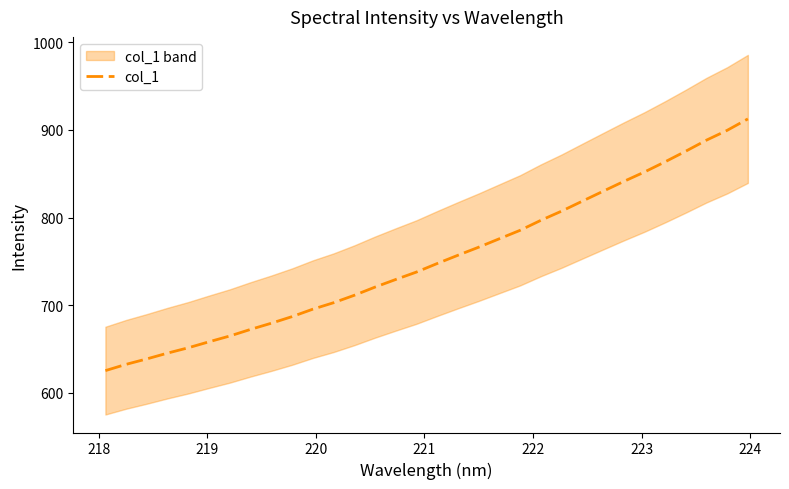

What is the difference between the maximum and minimum values?

287.0